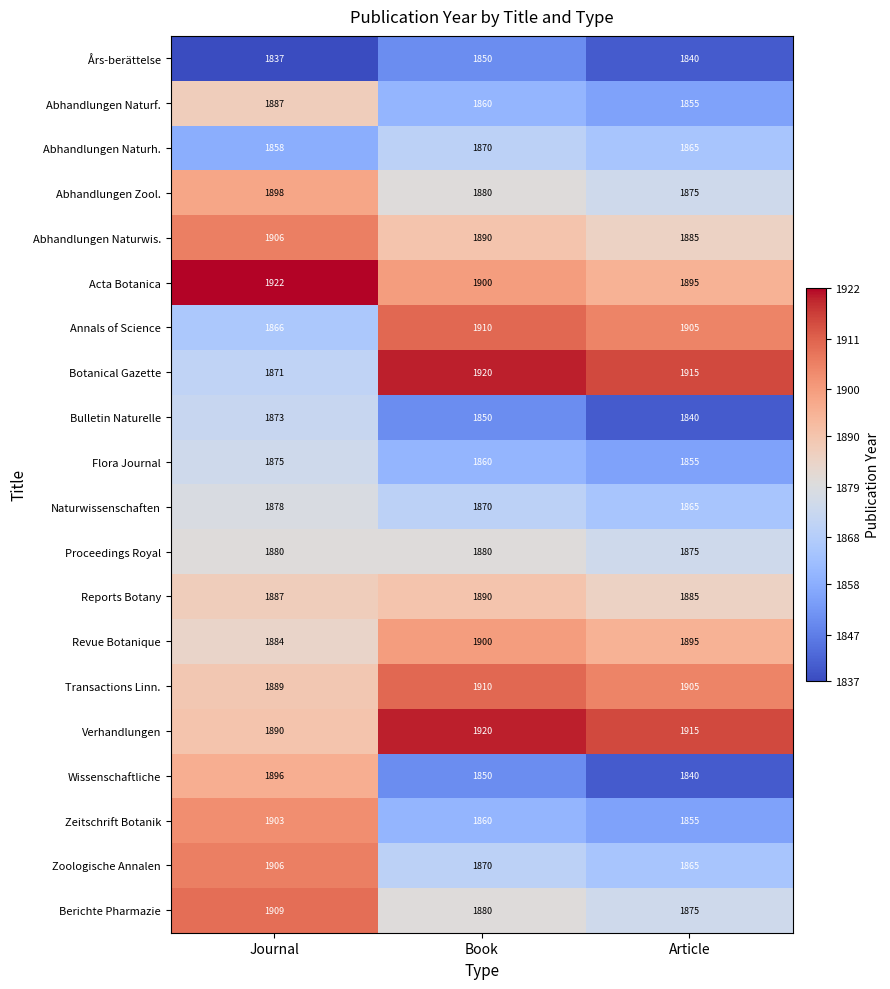

What is the smallest value displayed?

1837